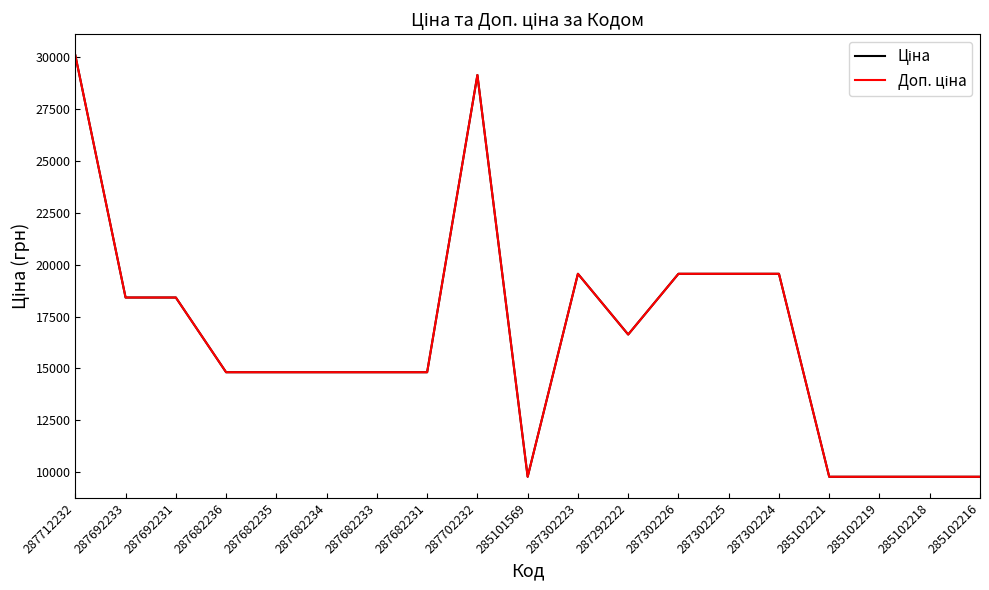

What is the difference between the second highest and second lowest values in the Доп. ціна series?

19376.8